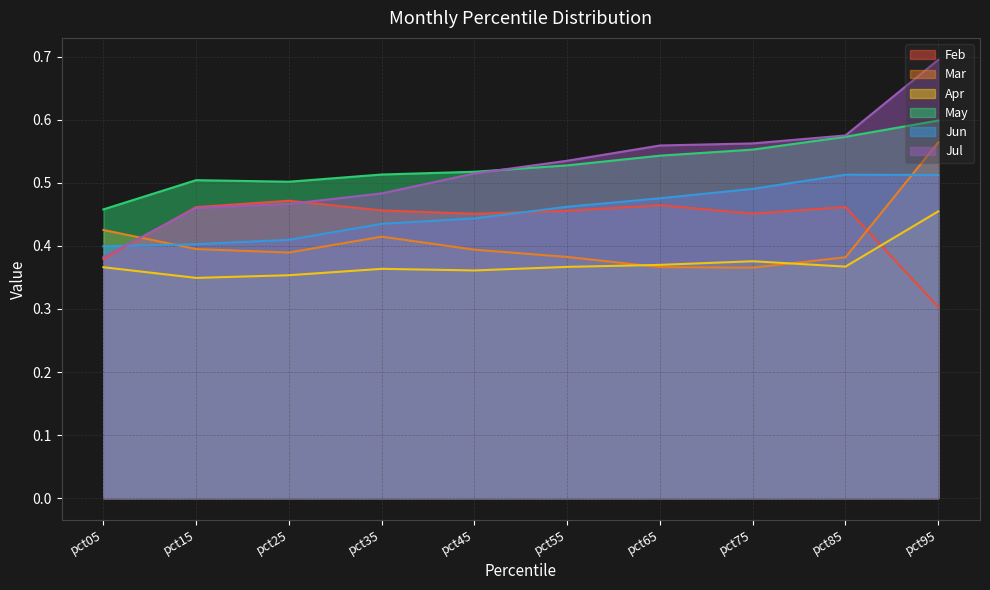

At which category is the sum across all series the highest?

pct95